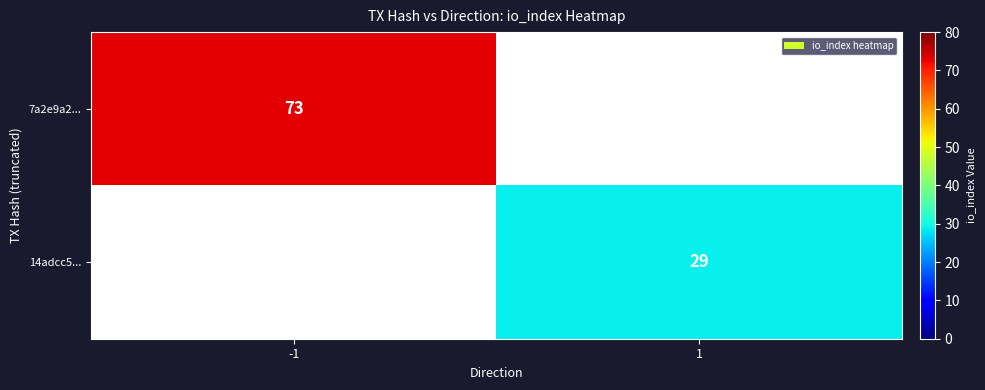

True or false: 7a2e9a2... has a value of 73 at -1.

True